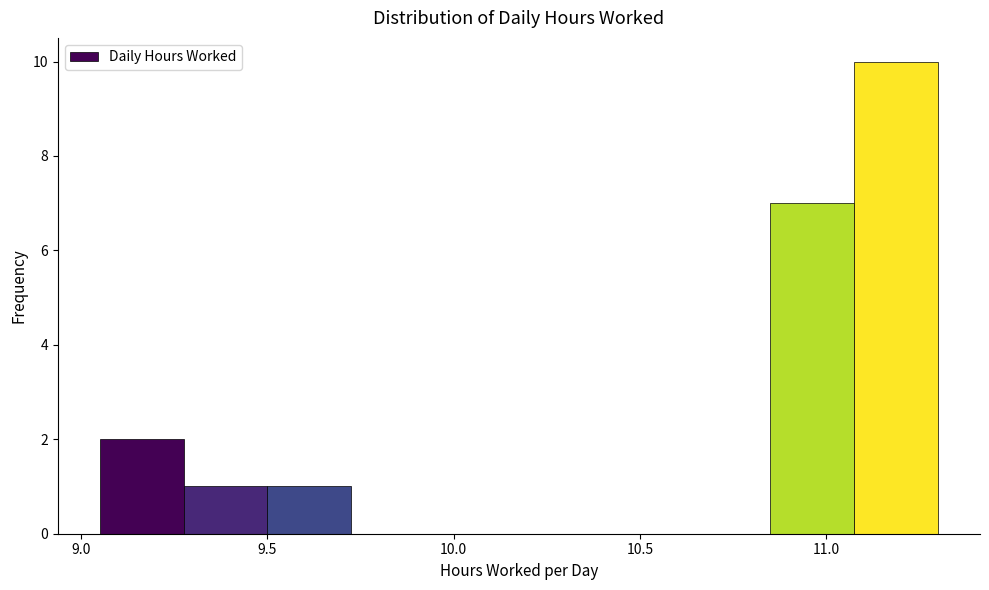

Reading left to right, transcribe this chart: for each bar, give the range it covers on the x-axis and its height. Neither the bar edges nor the heights are printed on the chart, so give them approximately, as read against the axes.

9.050 to 9.275: 2
9.275 to 9.500: 1
9.500 to 9.725: 1
9.725 to 9.950: 0
9.950 to 10.175: 0
10.175 to 10.400: 0
10.400 to 10.625: 0
10.625 to 10.850: 0
10.850 to 11.075: 7
11.075 to 11.300: 10